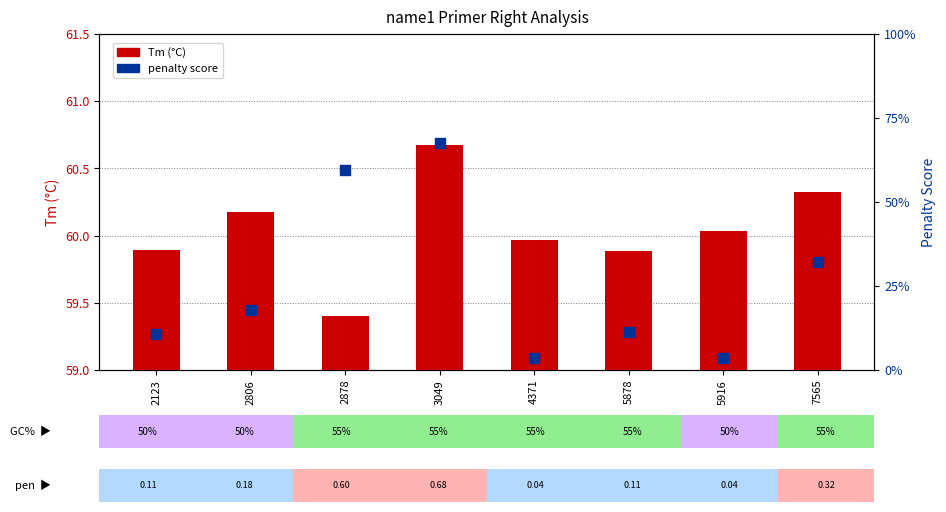

Is the value of TM (°C) at 5916 greater than the value of penalty score at 3049?

Yes